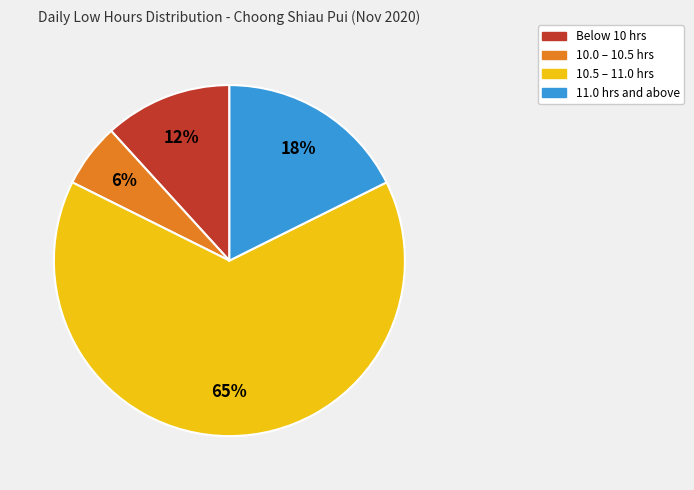

Does any single category account for the majority?

Yes